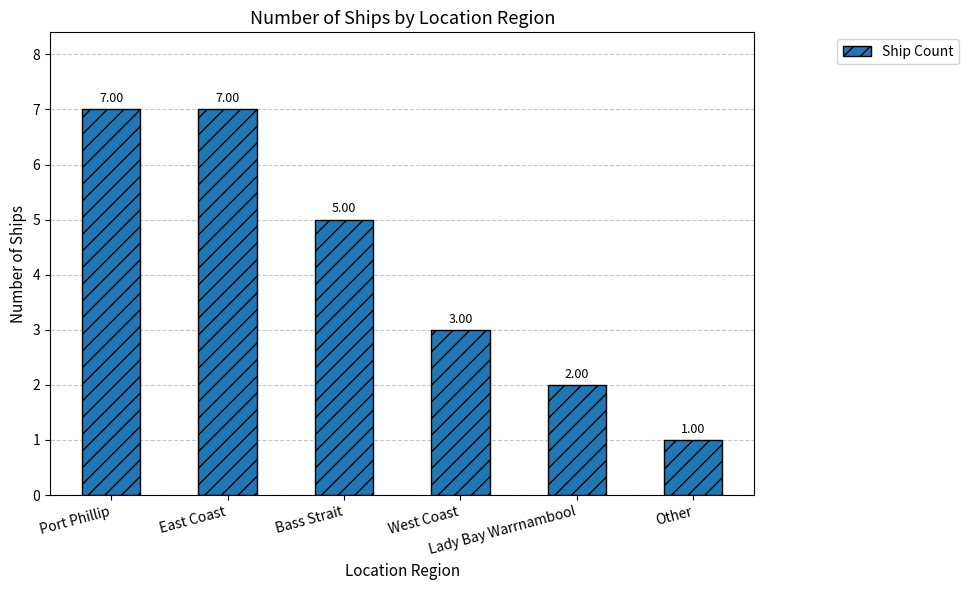

Are the bars horizontal?

No